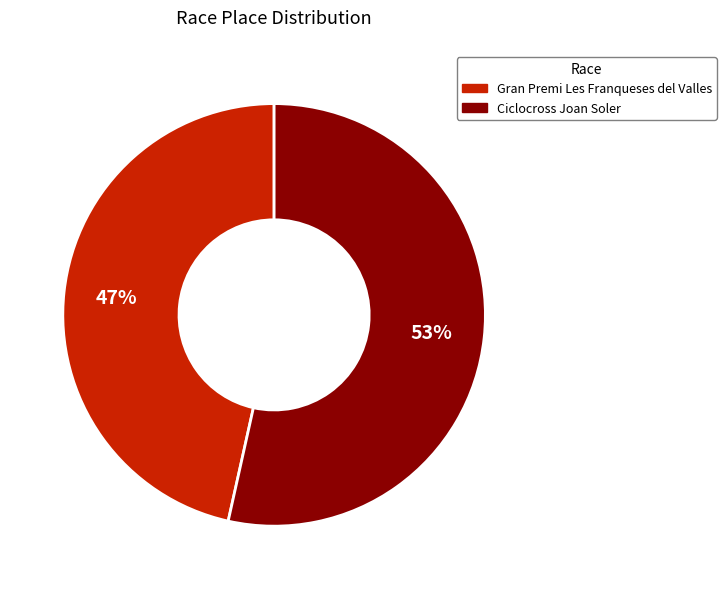

To the nearest percent, what percentage of the pie is Gran Premi Les Franqueses del Valles?

47%